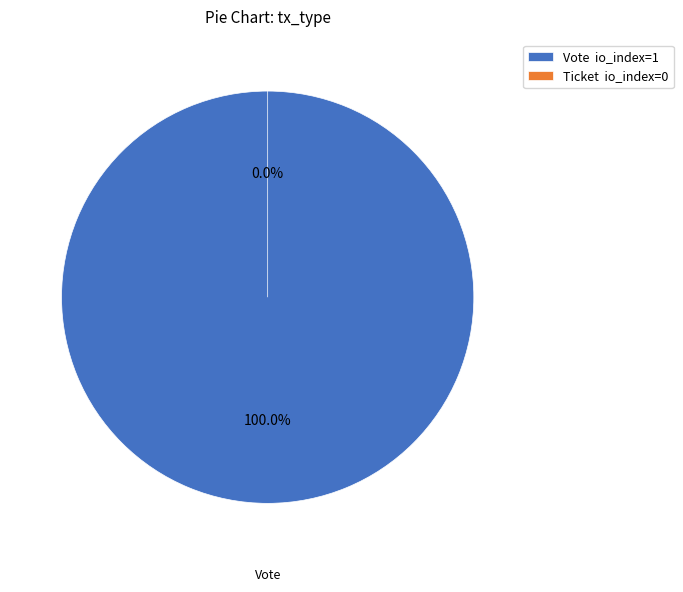

How many slices are in this pie chart?

2